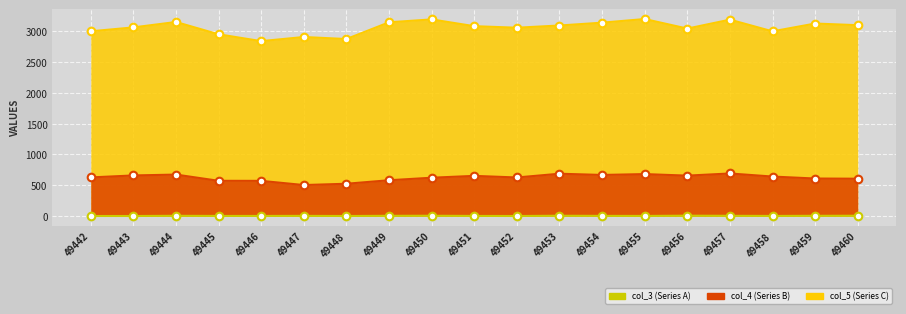

What are all the series names shown in the legend?

col_3 (Series A), col_4 (Series B), col_5 (Series C)